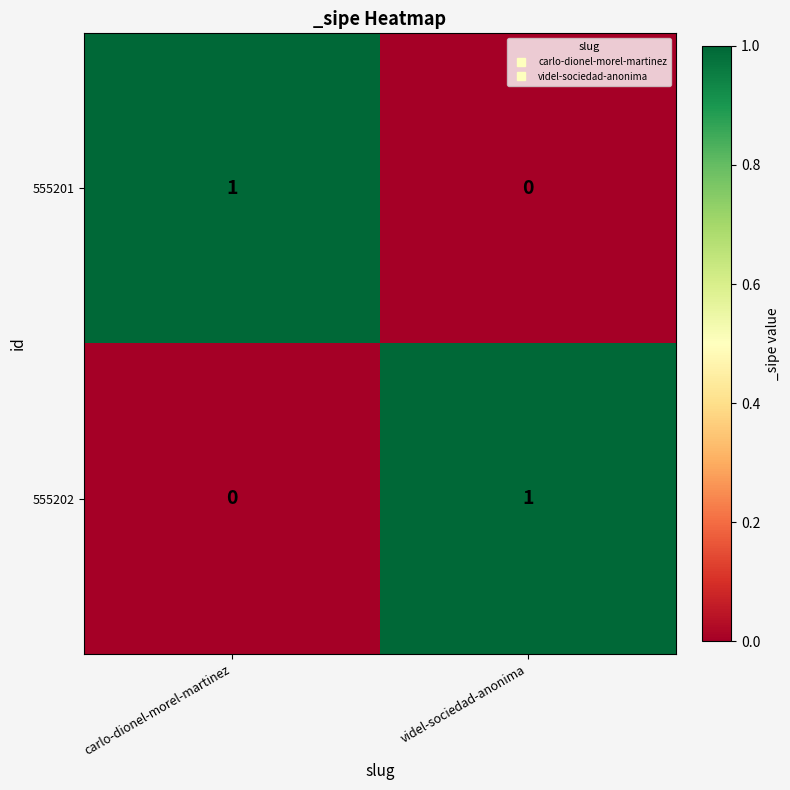

Reading left to right, list all the values displayed in this chart.

555201: carlo-dionel-morel-martinez=1	videl-sociedad-anonima=0
555202: carlo-dionel-morel-martinez=0	videl-sociedad-anonima=1